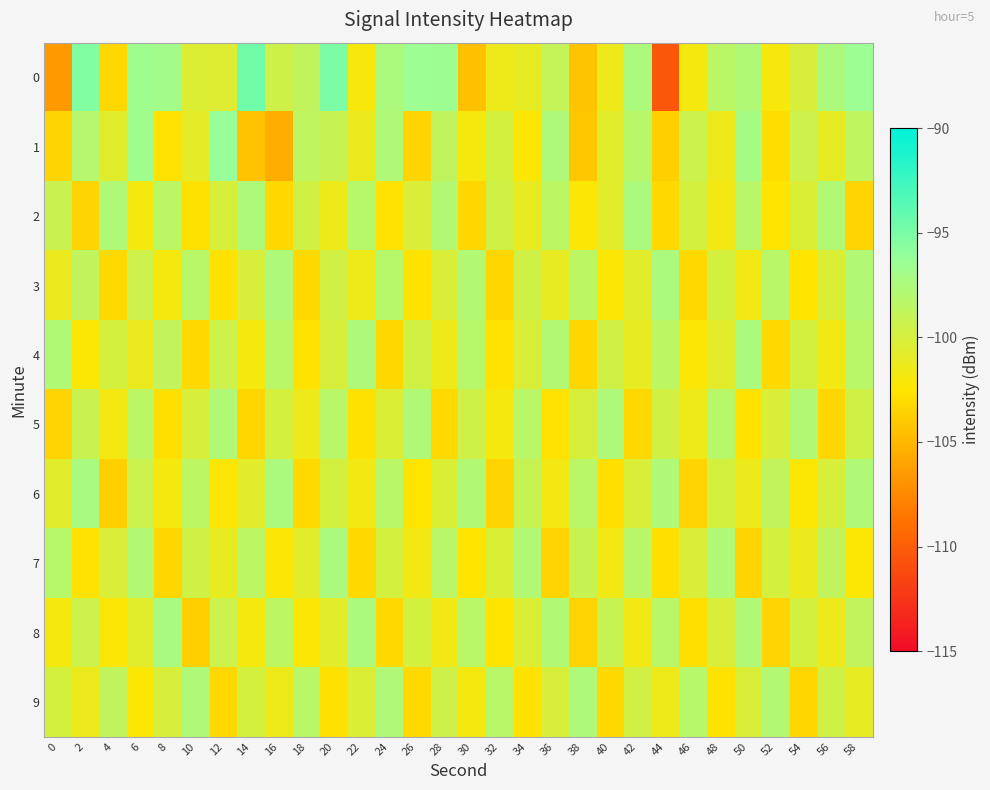

Which series changed the most between 8 and 18?

8